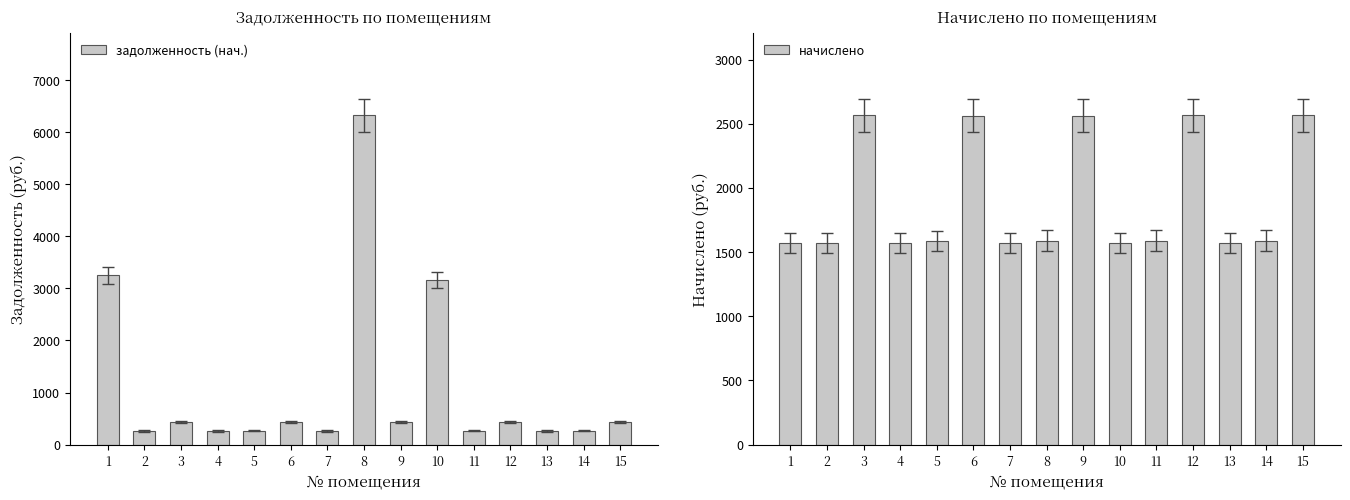

The задолженность (нач.) series shows 735.5 at 6. True or false?

False